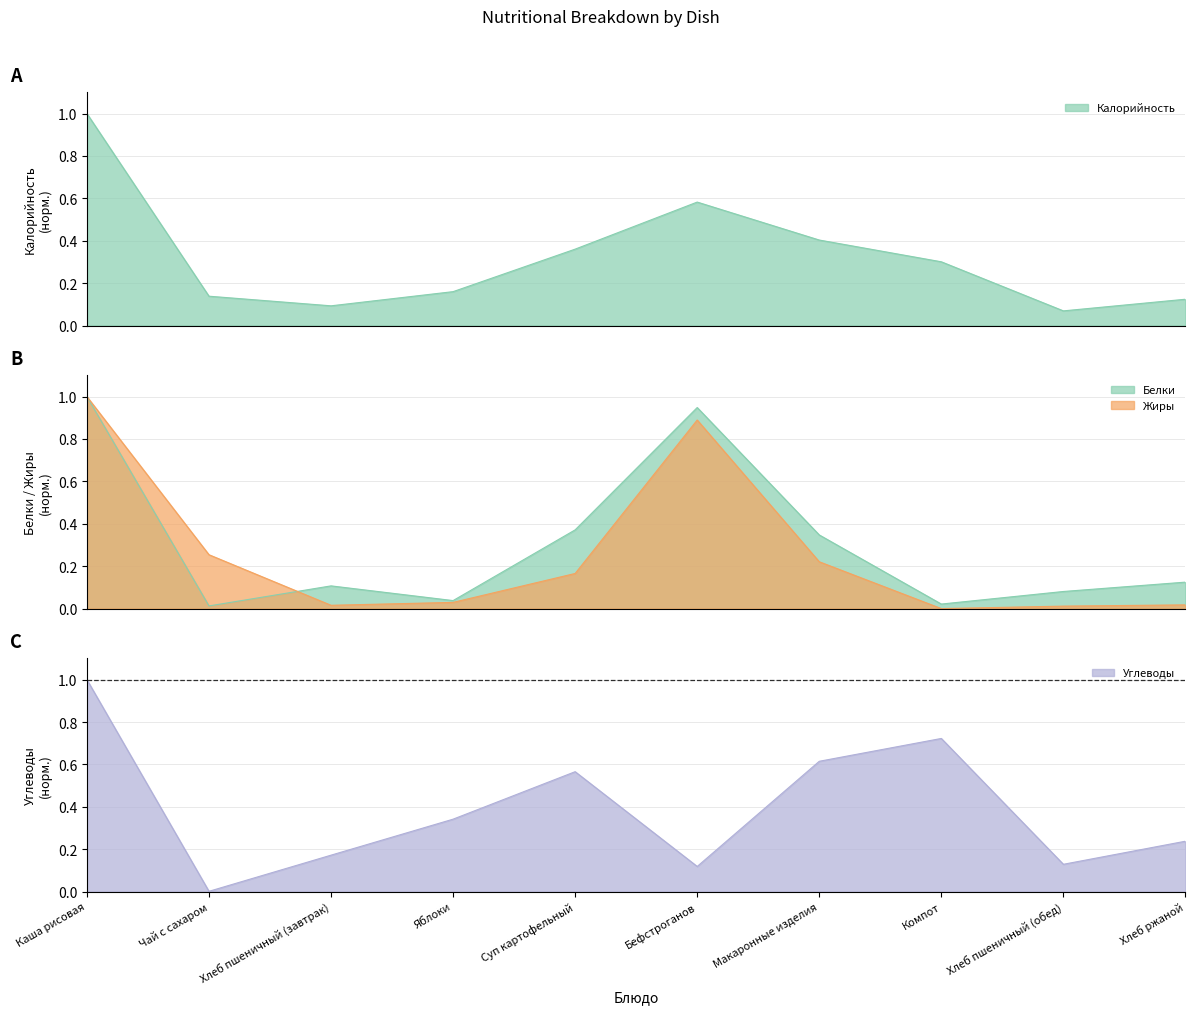

What is the difference between the Калорийность values at Хлеб пшеничный (завтрак) and Макаронные изделия?

0.3